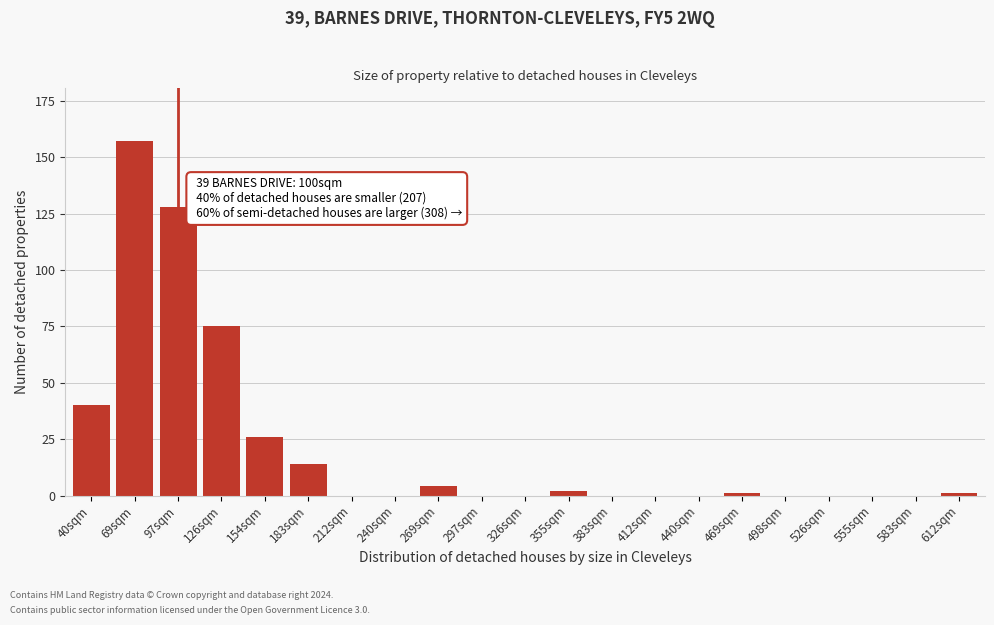

Reading right to left, transcribe all the data shown in this chart.

612sqm=1	583sqm=0	555sqm=0	526sqm=0	498sqm=0	469sqm=1	440sqm=0	412sqm=0	383sqm=0	355sqm=2	326sqm=0	297sqm=0	269sqm=4	240sqm=0	212sqm=0	183sqm=14	154sqm=26	126sqm=75	97sqm=128	69sqm=157	40sqm=40